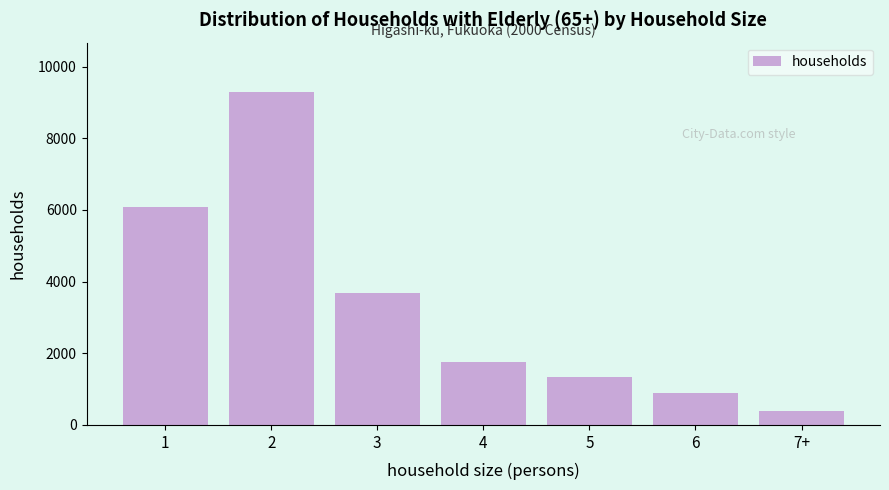

Reading left to right, list all the values displayed in this chart.

1=6076	2=9275	3=3668	4=1753	5=1342	6=891	7+=388